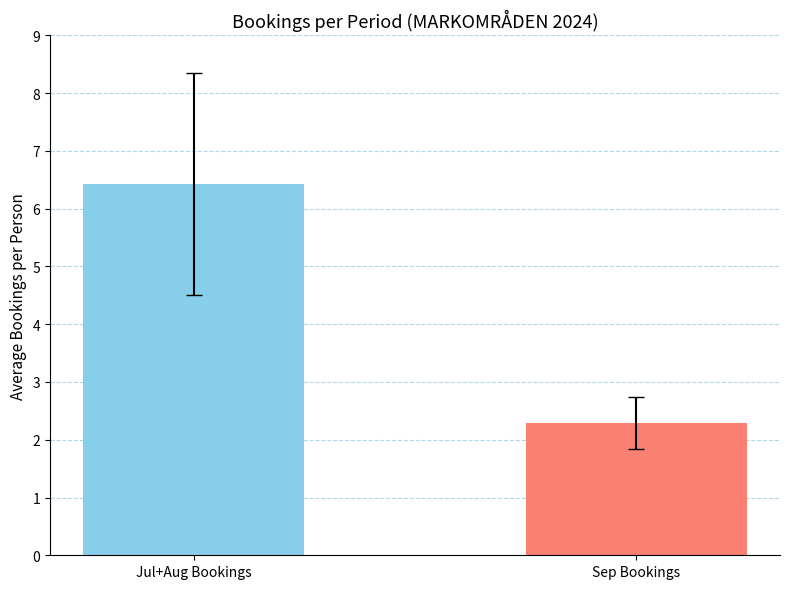

Approximately how many times larger is the value at Sep Bookings compared to Jul+Aug Bookings?

0.4